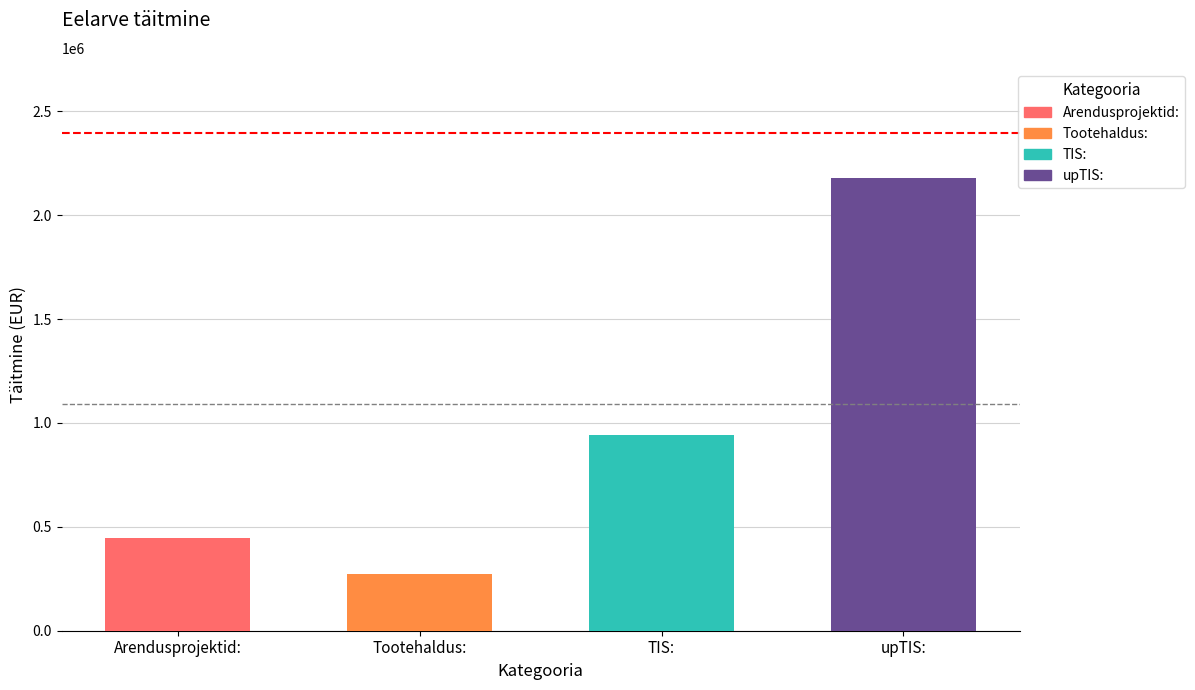

What is the sum of the values at upTIS: and Arendusprojektid:?

2623568.0